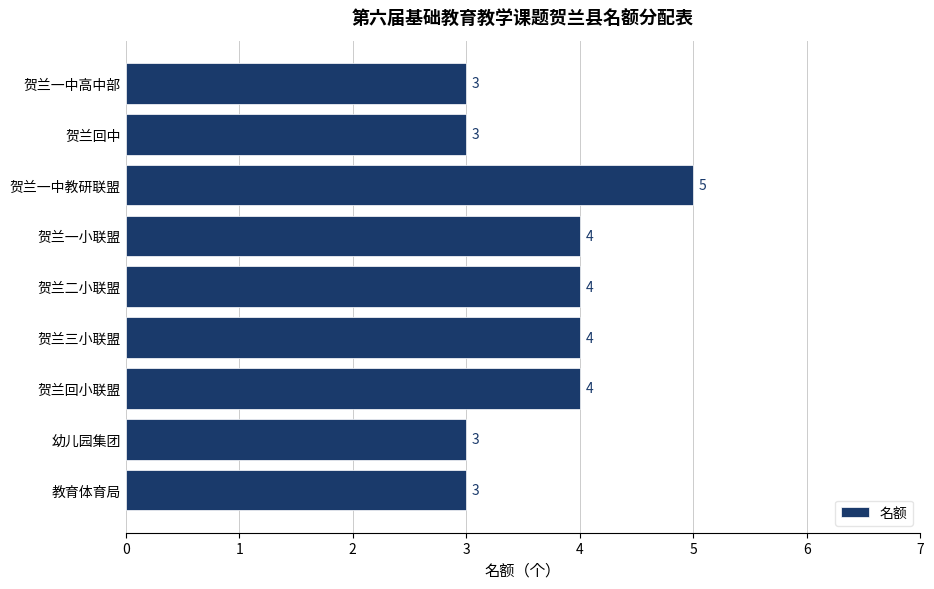

What is the ratio of the value at 贺兰一小联盟 to the value at 贺兰二小联盟?

1.0